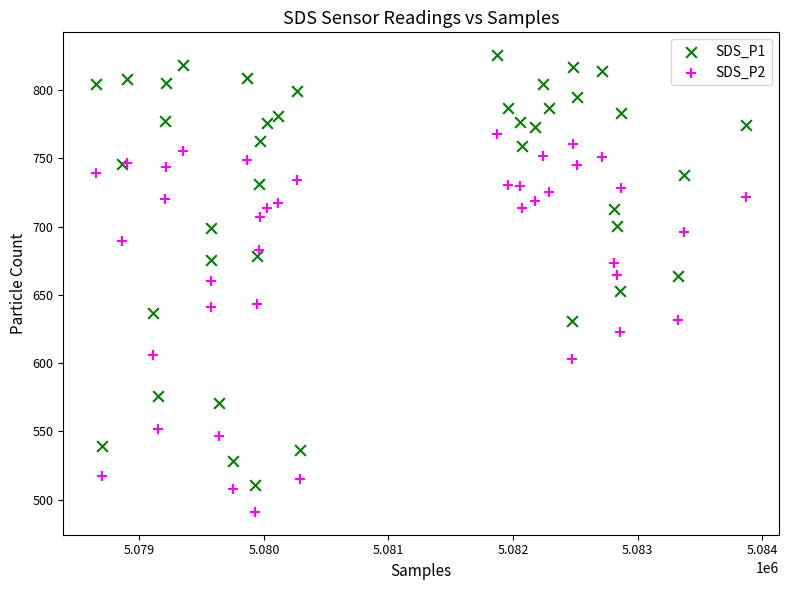

Which series contains the highest Y value?

SDS_P1